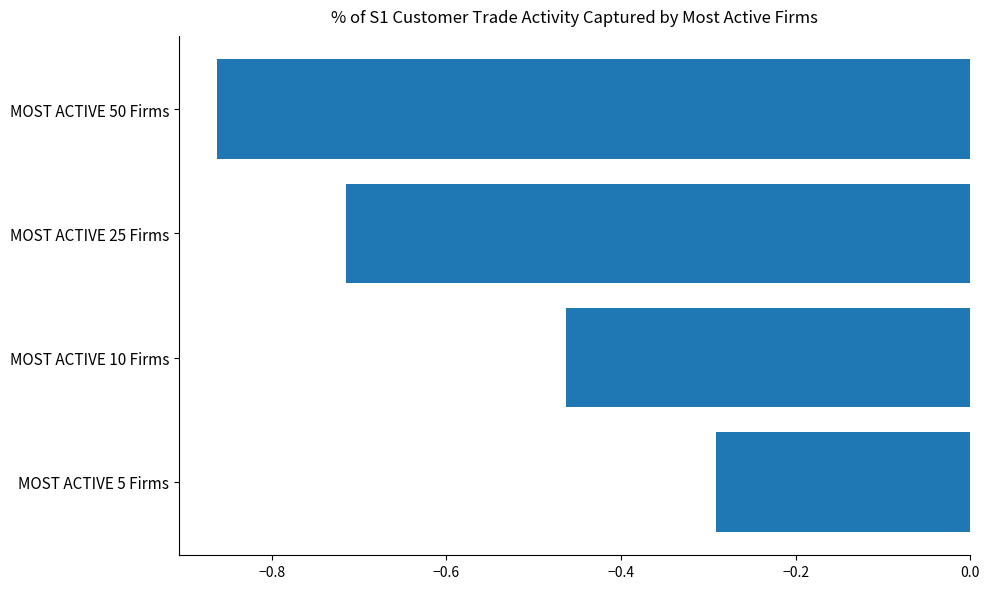

Where is the data nearest to the value 0?

MOST ACTIVE 5 Firms